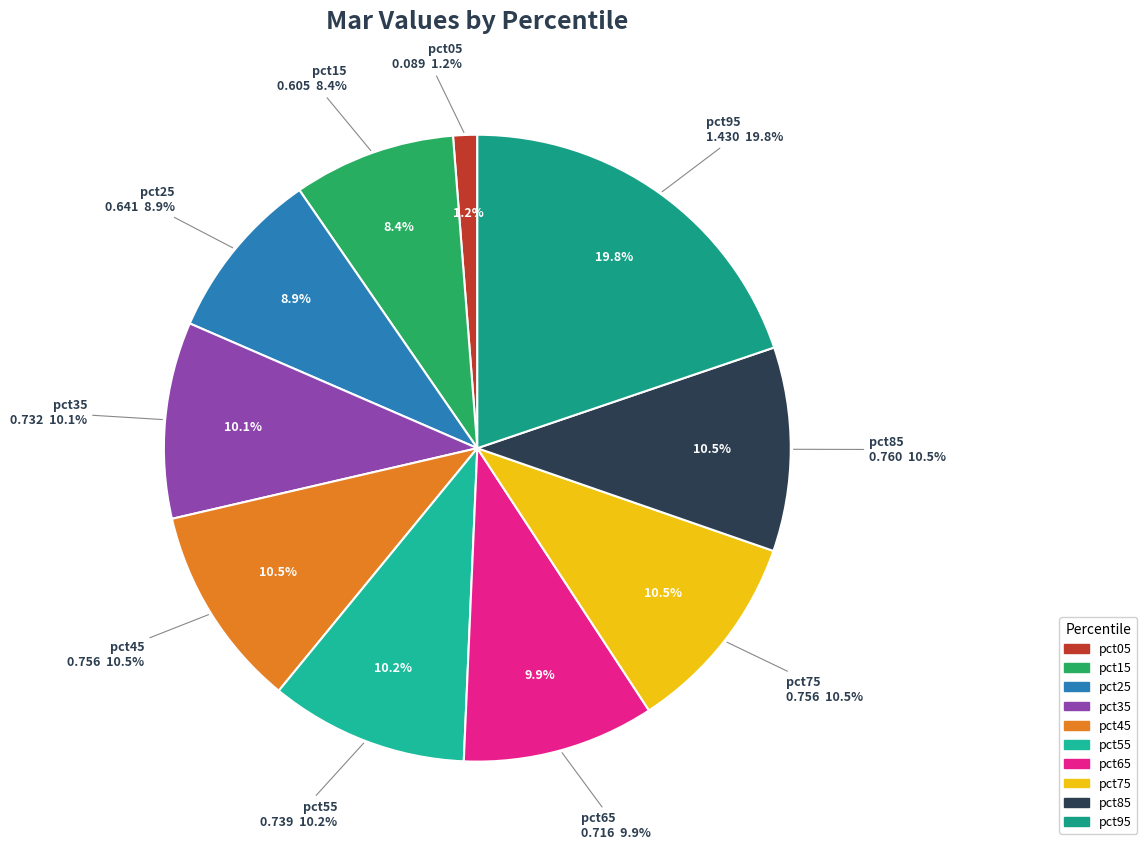

How many slices are in this pie chart?

10